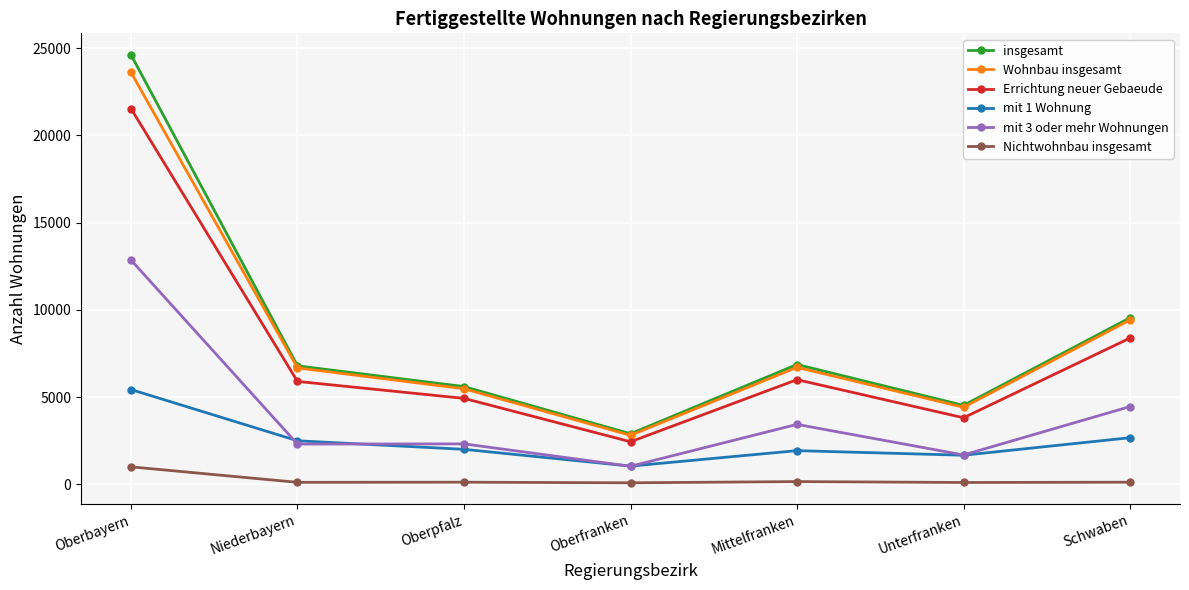

Where is Errichtung neuer Gebaeude nearest to the value 11988?

Schwaben